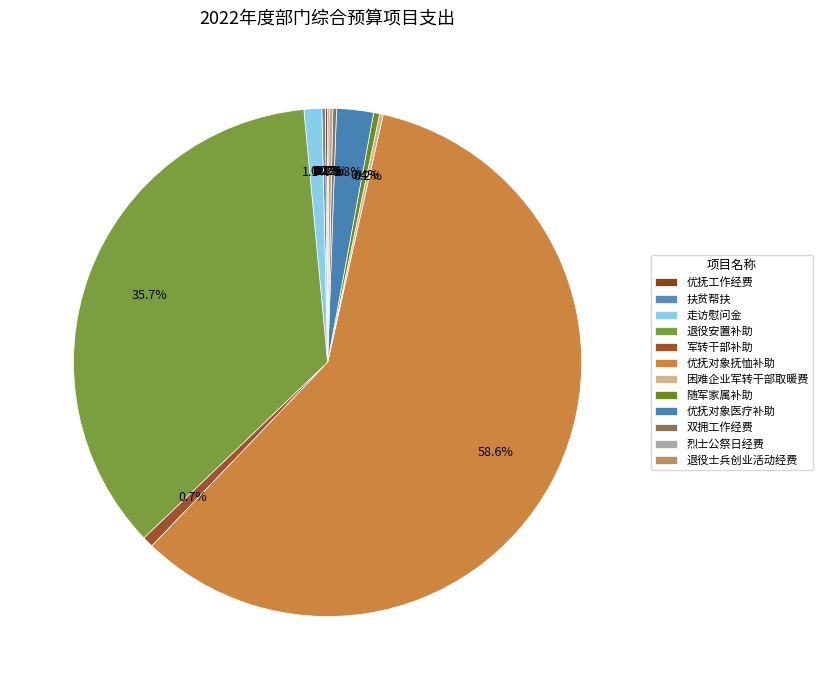

Do 困难企业军转干部取暖费 and 扶贫帮扶 together represent more than half of the pie?

No